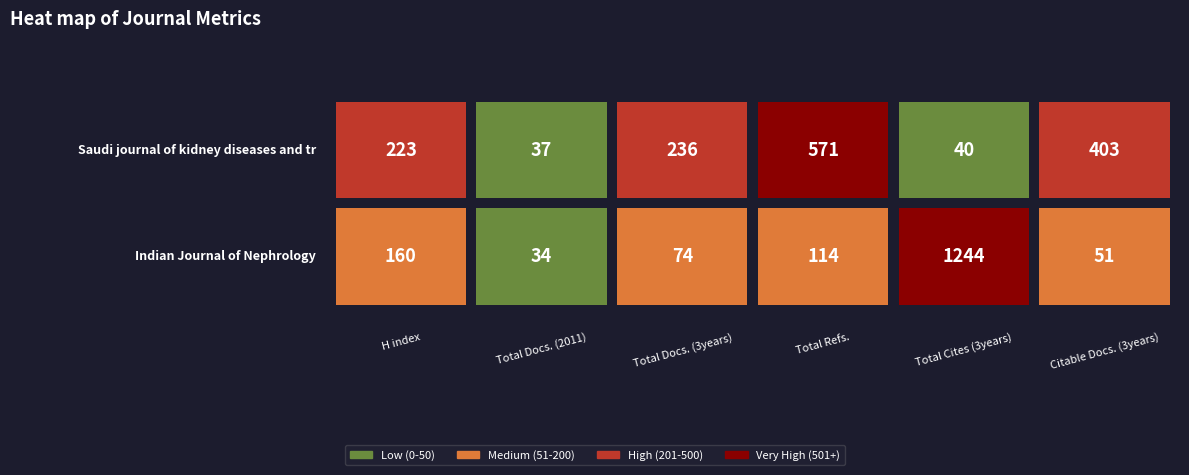

How many distinct data groups are displayed?

2